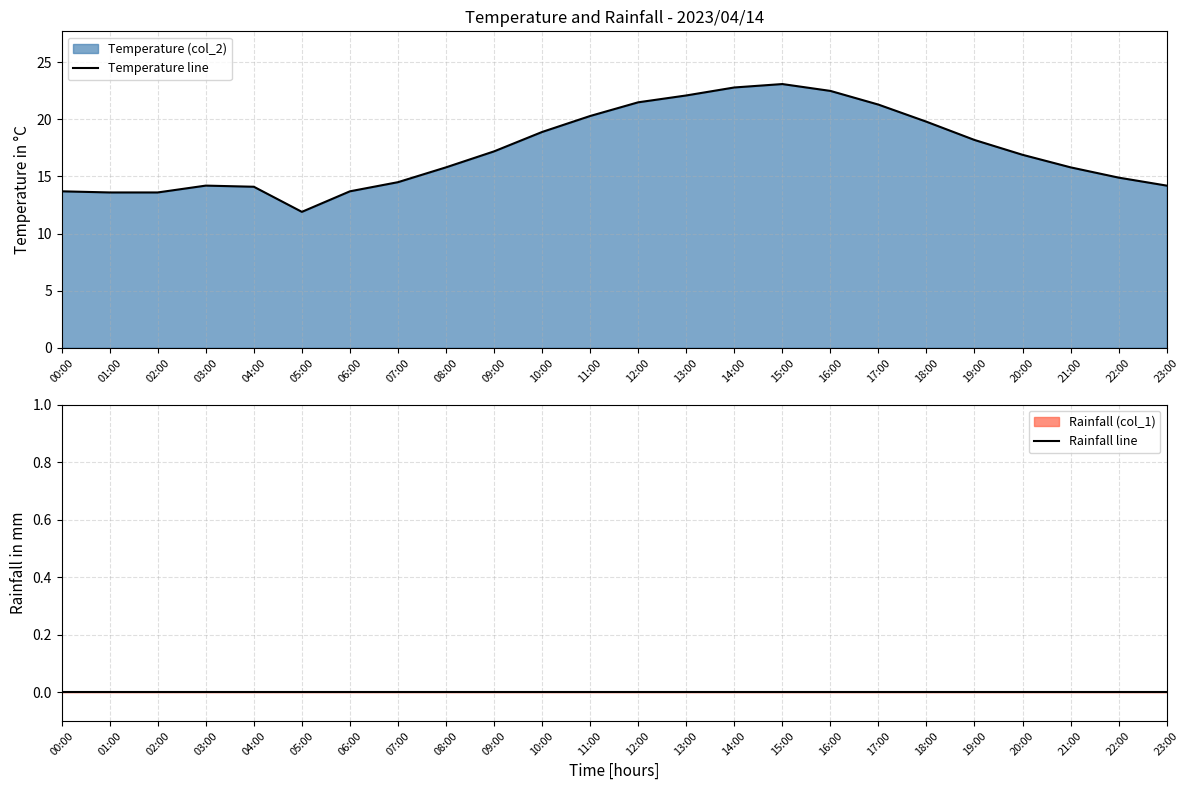

The Temperature line series shows 28.6 at 12:00. True or false?

False